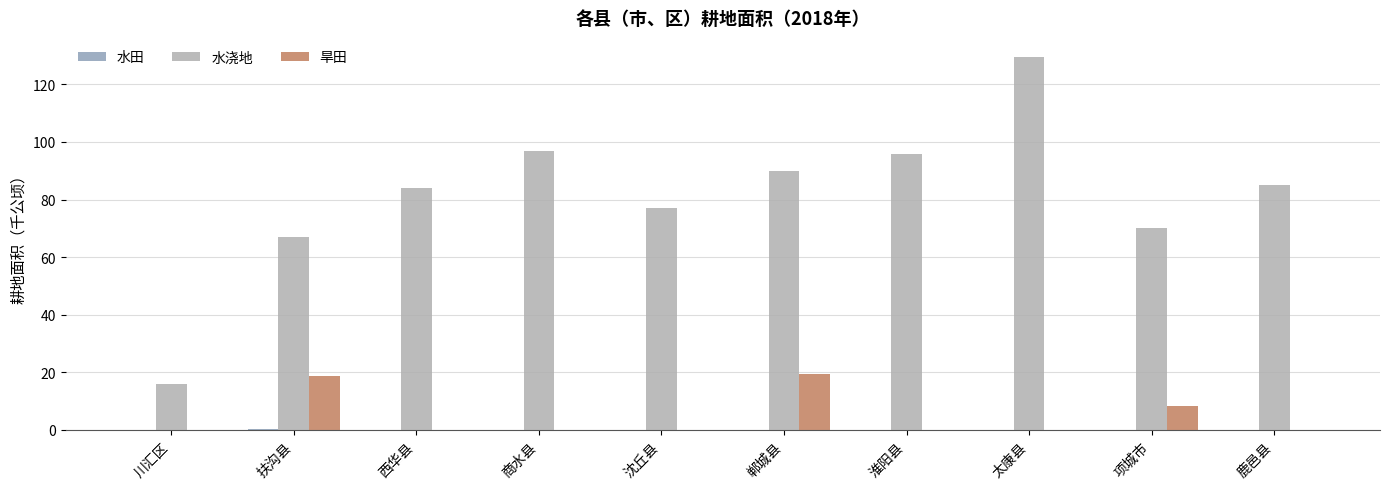

The 旱田 series shows 0.0 at 商水县. True or false?

True